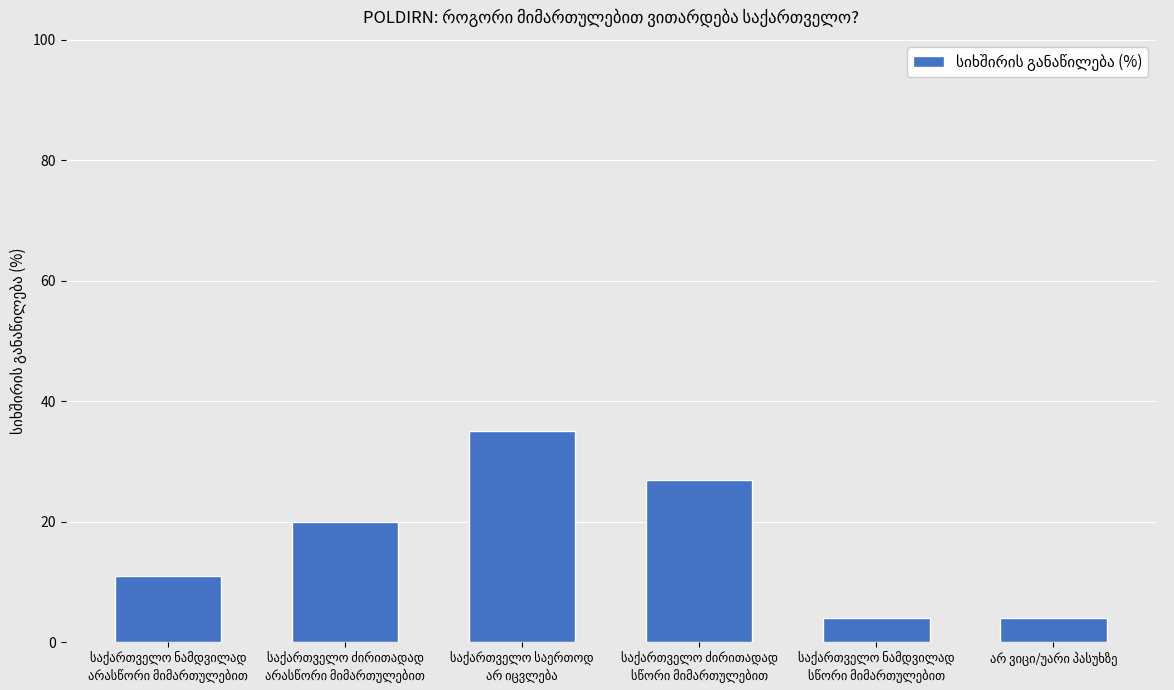

What is the average value?

17